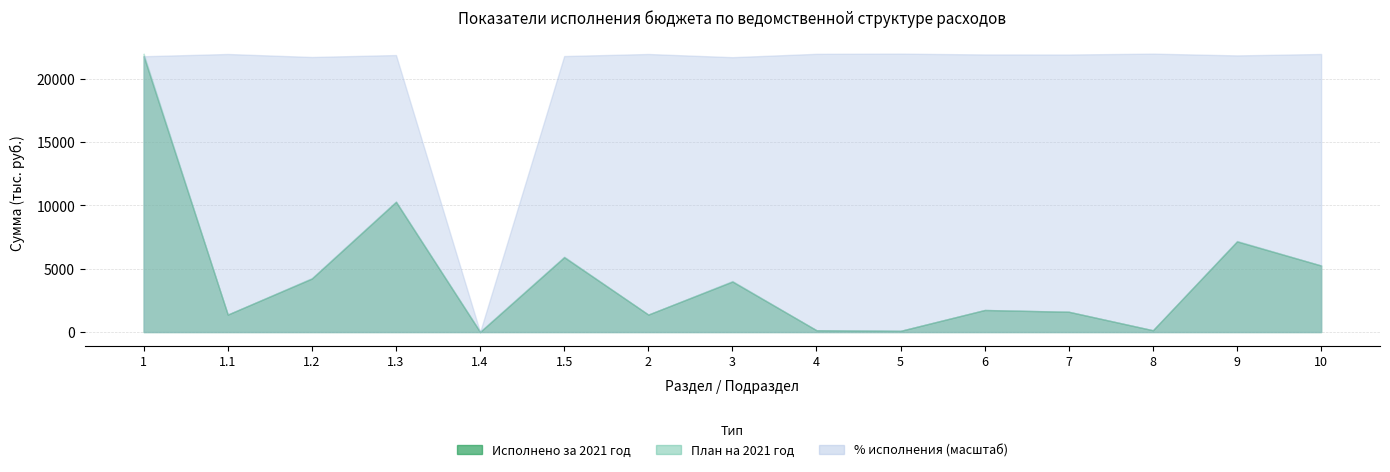

Reading right to left, list all the values displayed in this chart.

План на 2021 год: 10=5255.0	9=7194.9	8=141.4	7=1604.1	6=1745.5	5=96.0	4=140.7	3=4033.4	2=1380.1	1.5=5954.8	1.4=50.0	1.3=10320.5	1.2=4270.1	1.1=1380.1	1=21975.5
Исполнено за 2021 год: 10=5248.2	9=7148.5	8=141.4	7=1598.9	6=1740.3	5=96.0	4=140.6	3=3981.9	2=1378.3	1.5=5903.2	1.4=0.0	1.3=10267.9	1.2=4218.5	1.1=1378.3	1=21768.0
% исполнения: 10=99.9	9=99.4	8=100.0	7=99.7	6=99.7	5=100.0	4=99.9	3=98.7	2=99.9	1.5=99.1	1.4=0.0	1.3=99.5	1.2=98.8	1.1=99.9	1=99.1